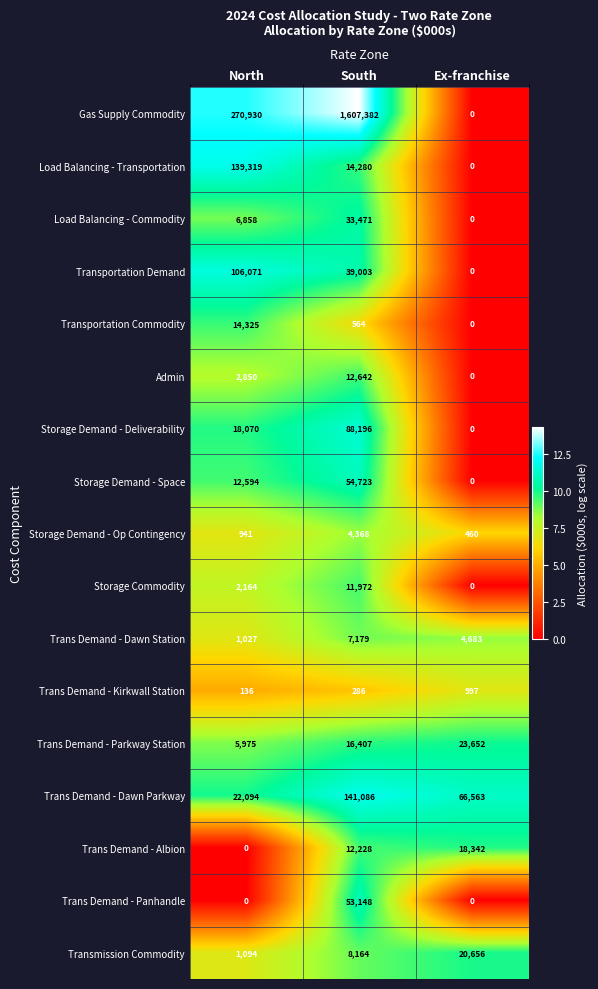

What is the total value across all series at Ex-franchise?

135353